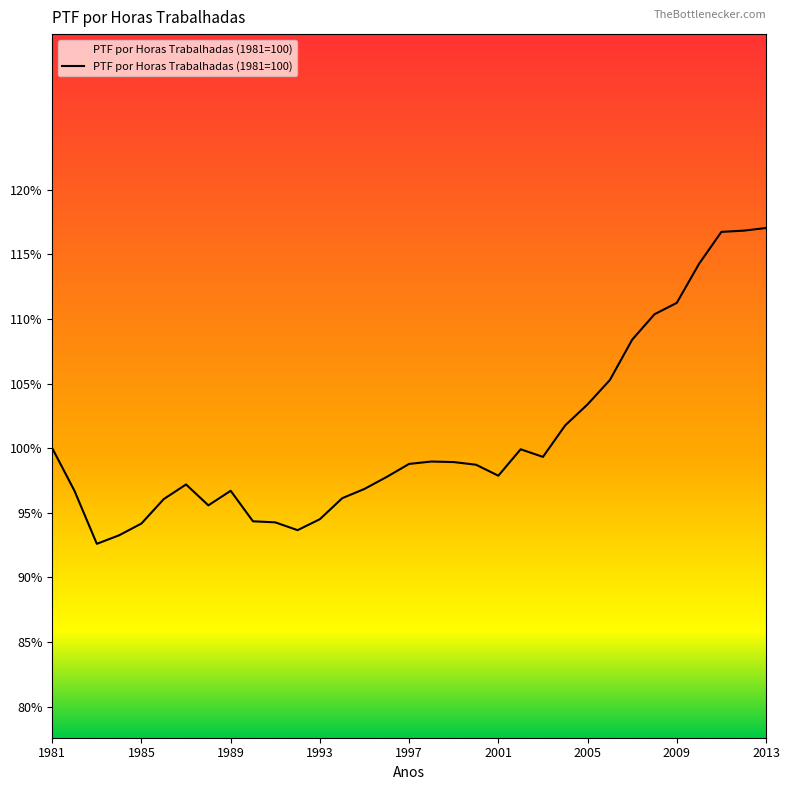

What is the minimum value shown in the chart?

92.6